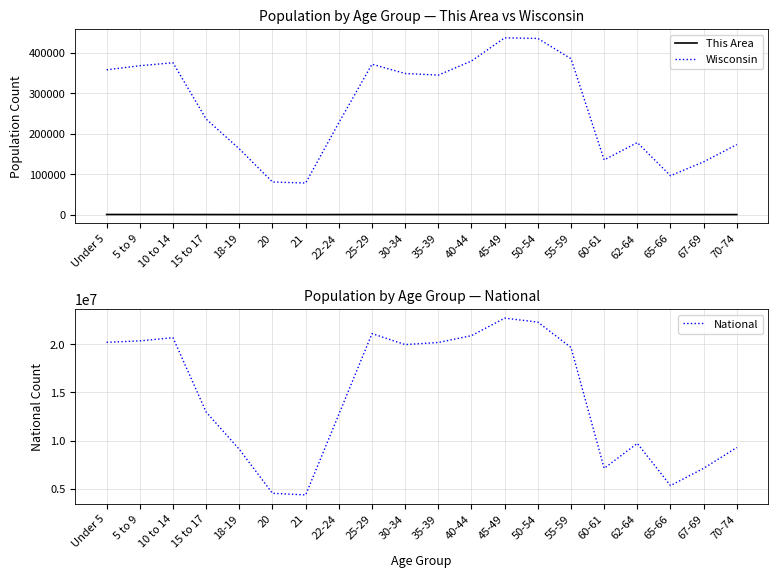

At which label does Wisconsin reach its minimum?

21